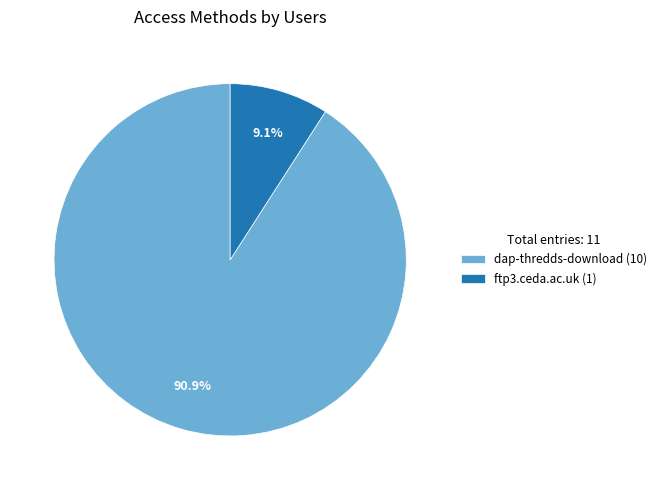

The dap-thredds-download slice represents 99% of the pie. True or false?

False